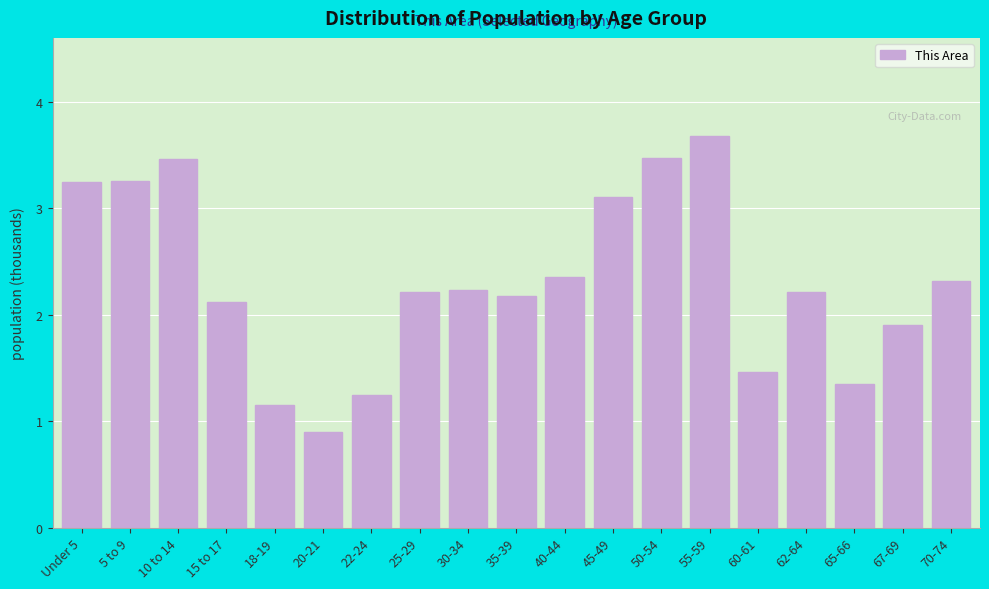

What is the difference between the values at 18-19 and Under 5?

2.1